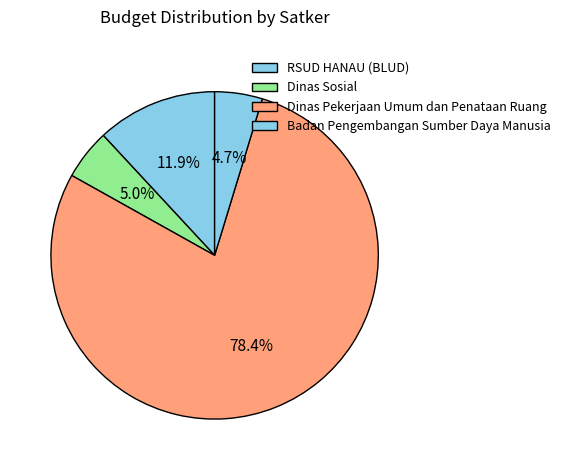

How many slices are in this pie chart?

4